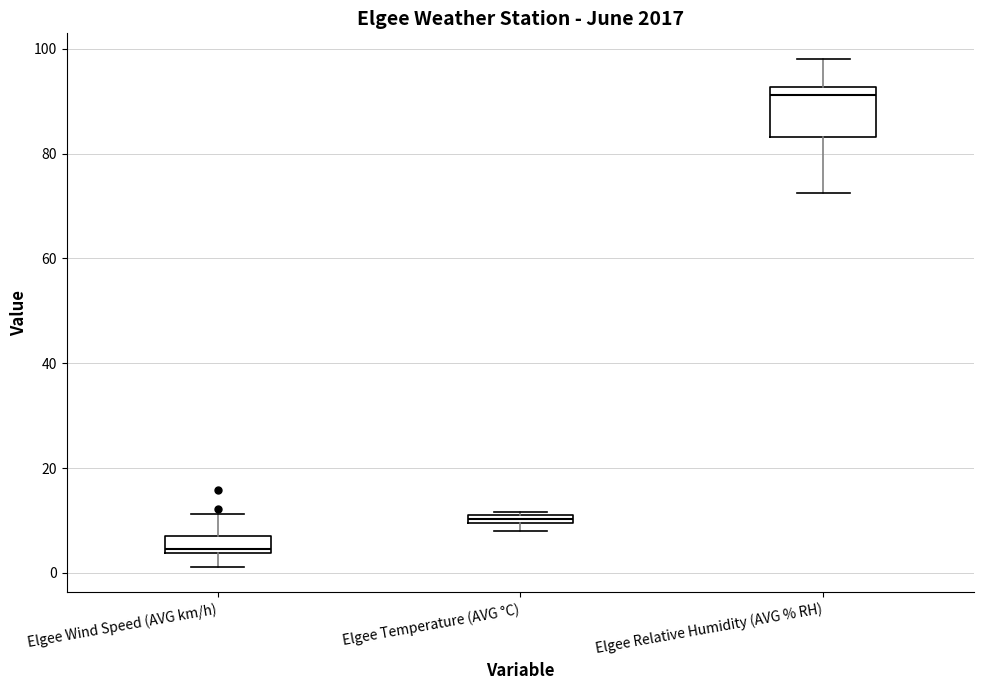

Where is the lower edge of the box for Elgee Wind Speed (AVG km/h) on the y-axis? The values are not printed on the chart, so give them approximately, as read against the axis.

4